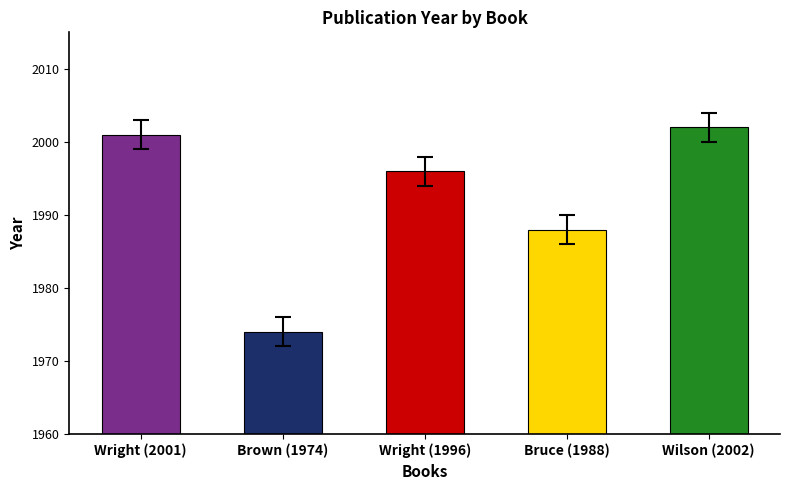

The chart shows a value of 1974 at Brown (1974). True or false?

True